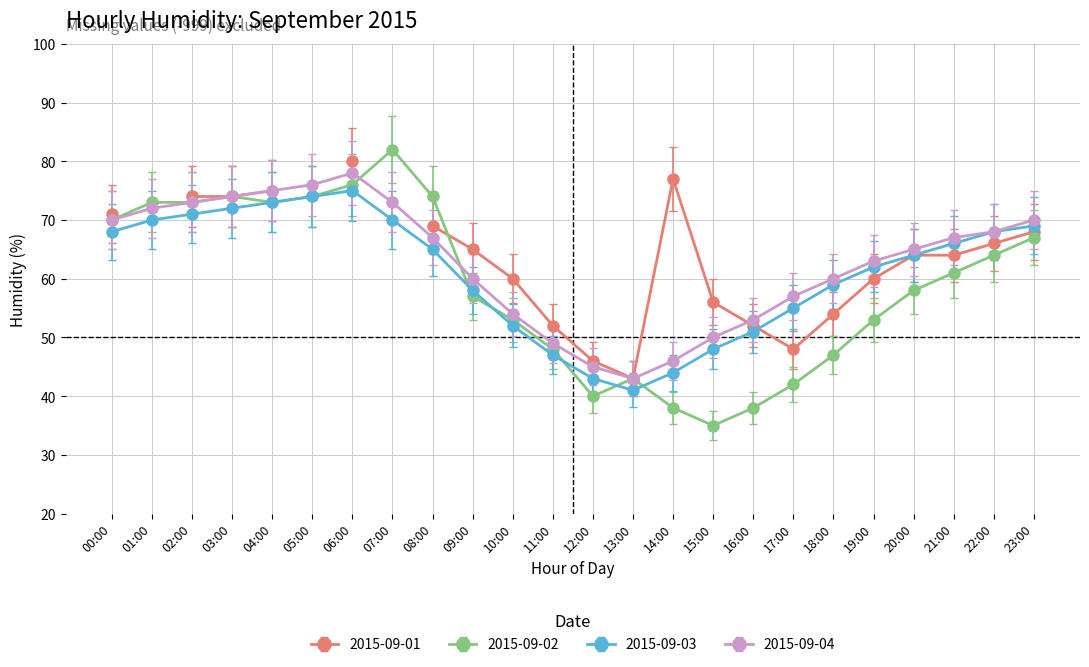

Is the value of 2015-09-02 at 21:00 greater than the value of 2015-09-03 at 22:00?

No